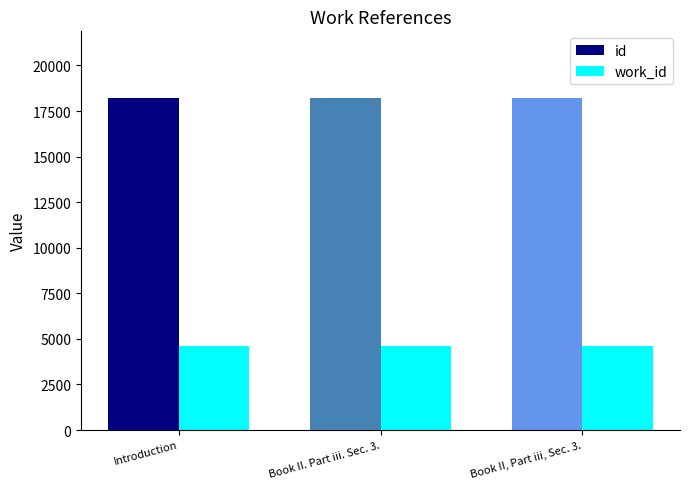

What is the difference between the highest and lowest values at Book II, Part iii, Sec. 3.?

13616